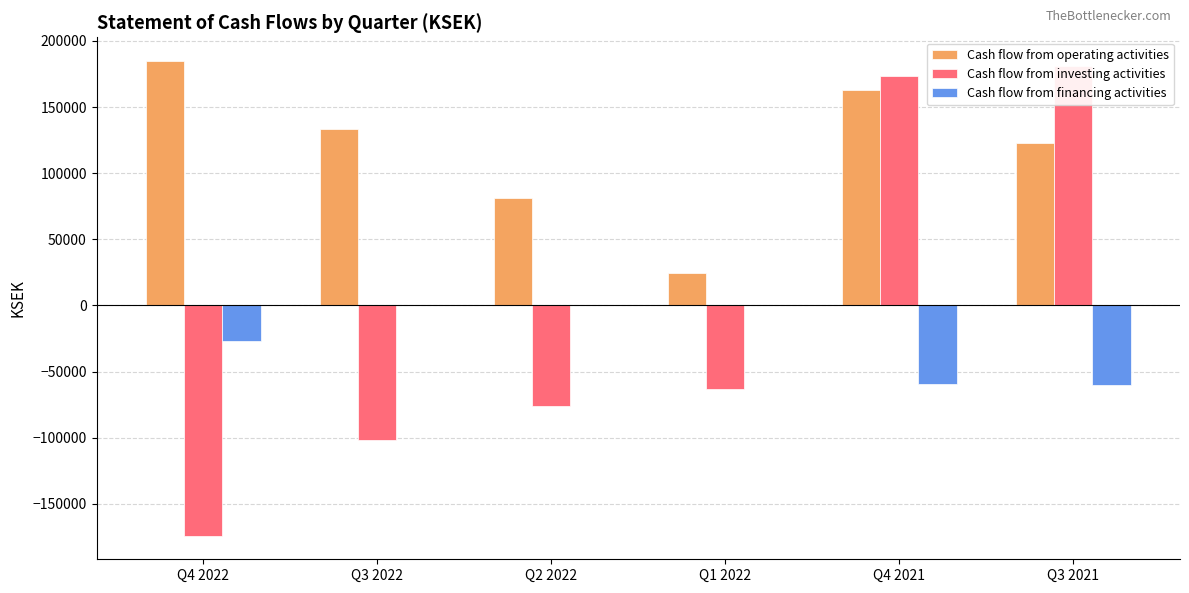

Reading left to right, what are all the values shown in this chart?

Cash flow from operating activities: Q4 2022=184861	Q3 2022=133331	Q2 2022=80996	Q1 2022=24209	Q4 2021=163056	Q3 2021=123119
Cash flow from investing activities: Q4 2022=-173964	Q3 2022=-101489	Q2 2022=-75693	Q1 2022=-63125	Q4 2021=173275	Q3 2021=180934
Cash flow from financing activities: Q4 2022=-26755	Q3 2022=0	Q2 2022=0	Q1 2022=0	Q4 2021=-59000	Q3 2021=-60000